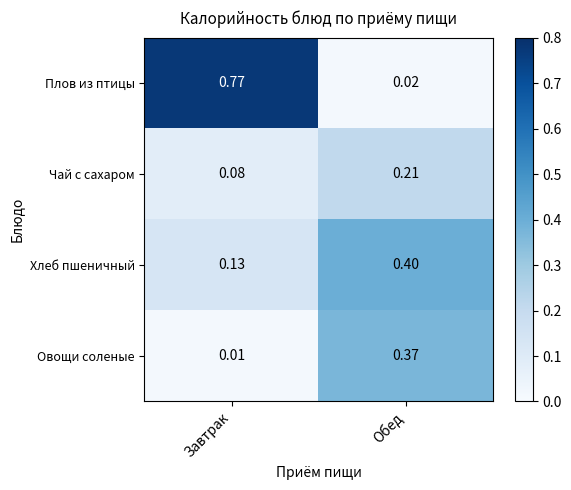

At which category is the sum across all series the highest?

Обед